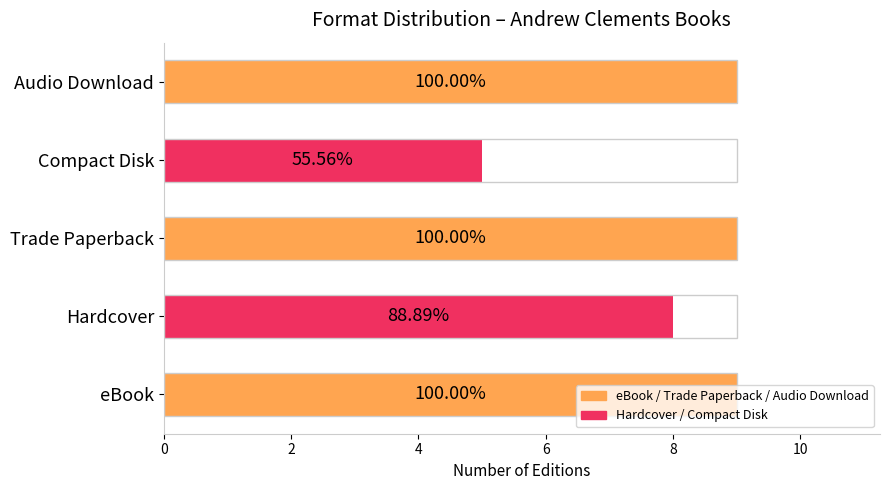

Approximately how many times larger is the value at Trade Paperback compared to eBook?

1.0